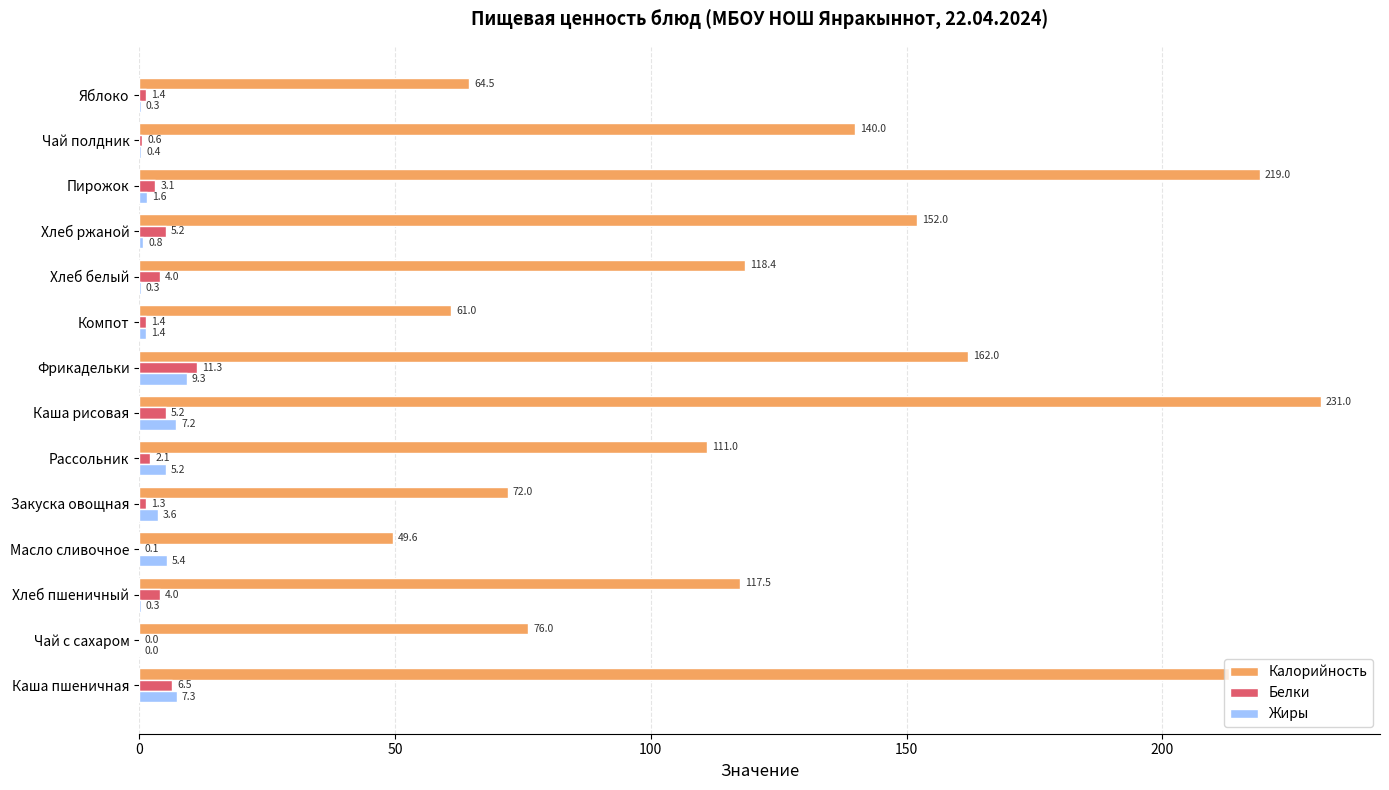

Which series changed the most between Хлеб ржаной and Яблоко?

Калорийность